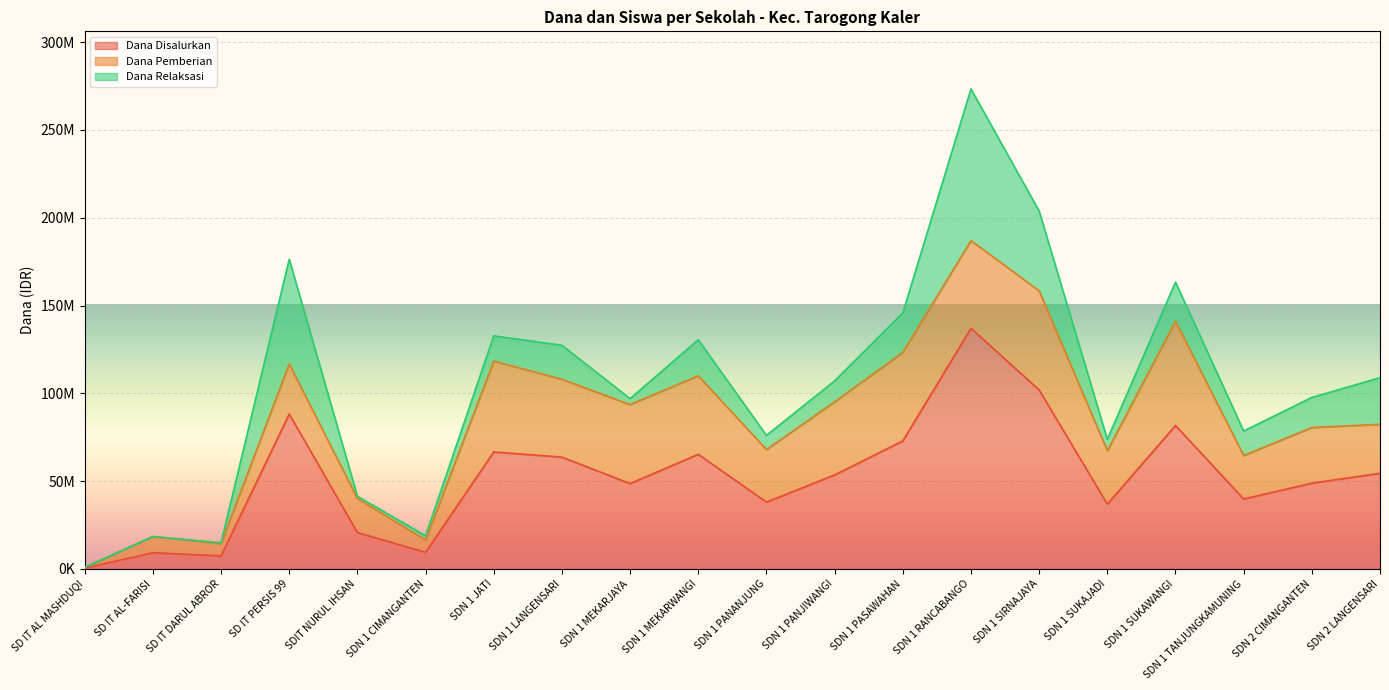

Which series has the largest total across all categories?

Dana Disalurkan